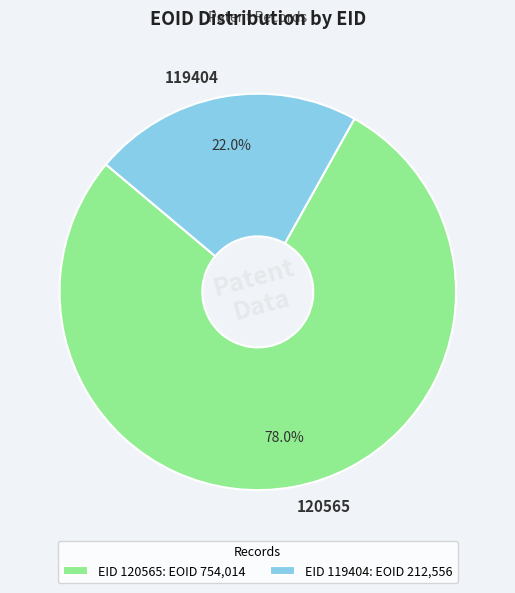

Which slice represents more than half of the pie?

120565